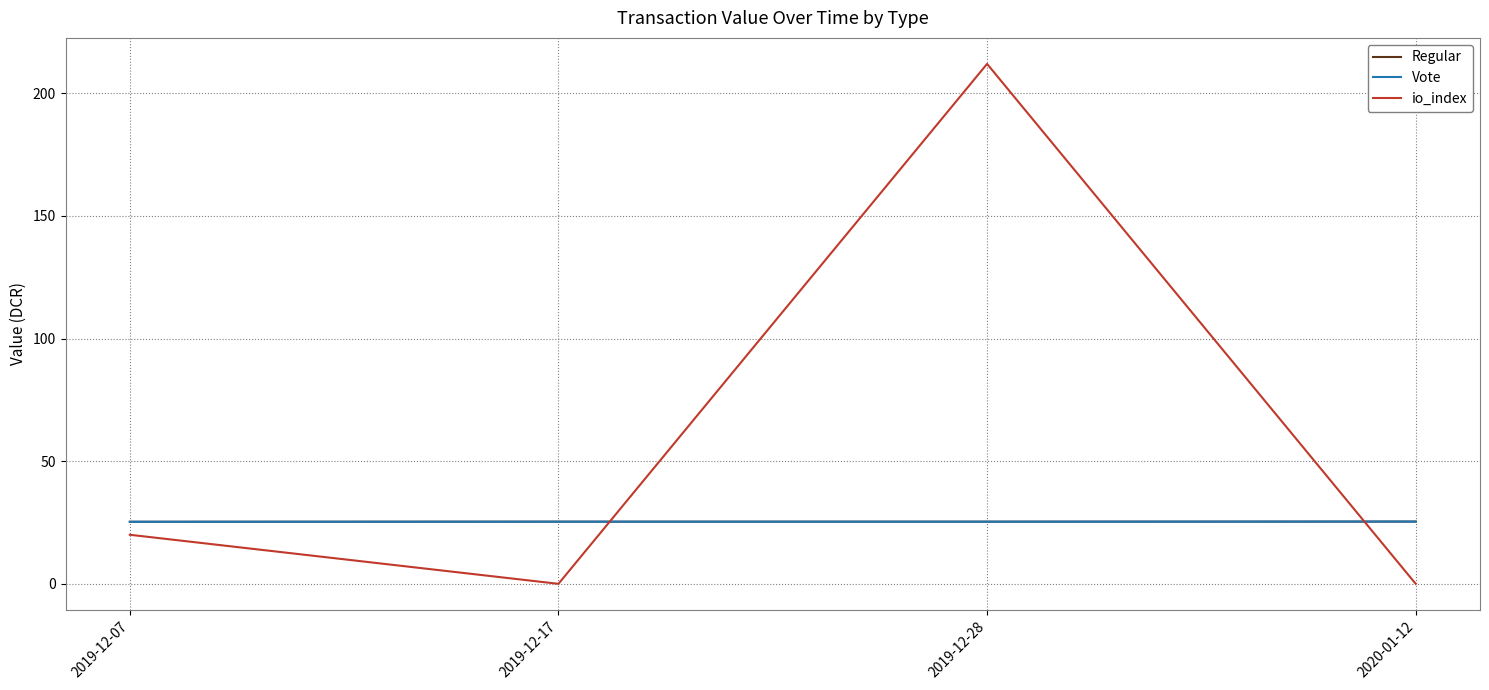

Which label corresponds to the smallest value in the chart?

2019-12-17